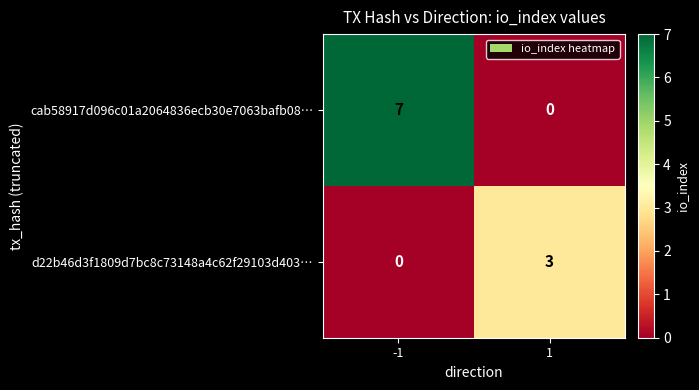

What is the difference between the highest and lowest values at 1?

3